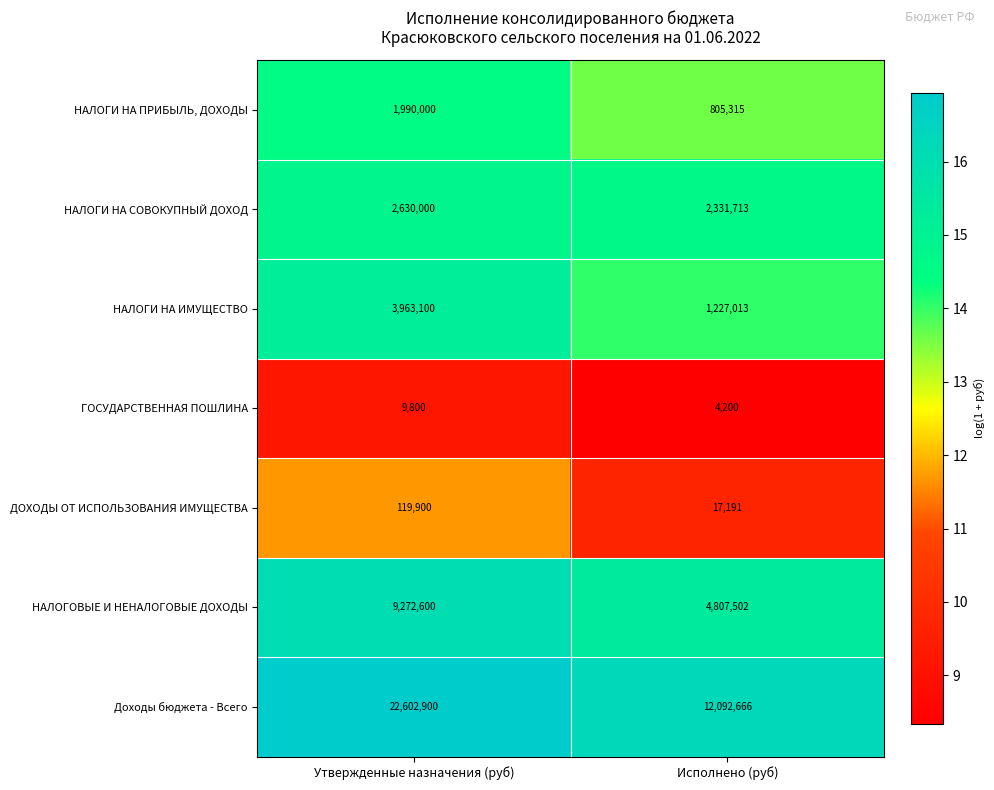

What is the sum of all НАЛОГОВЫЕ И НЕНАЛОГОВЫЕ ДОХОДЫ values?

14080102